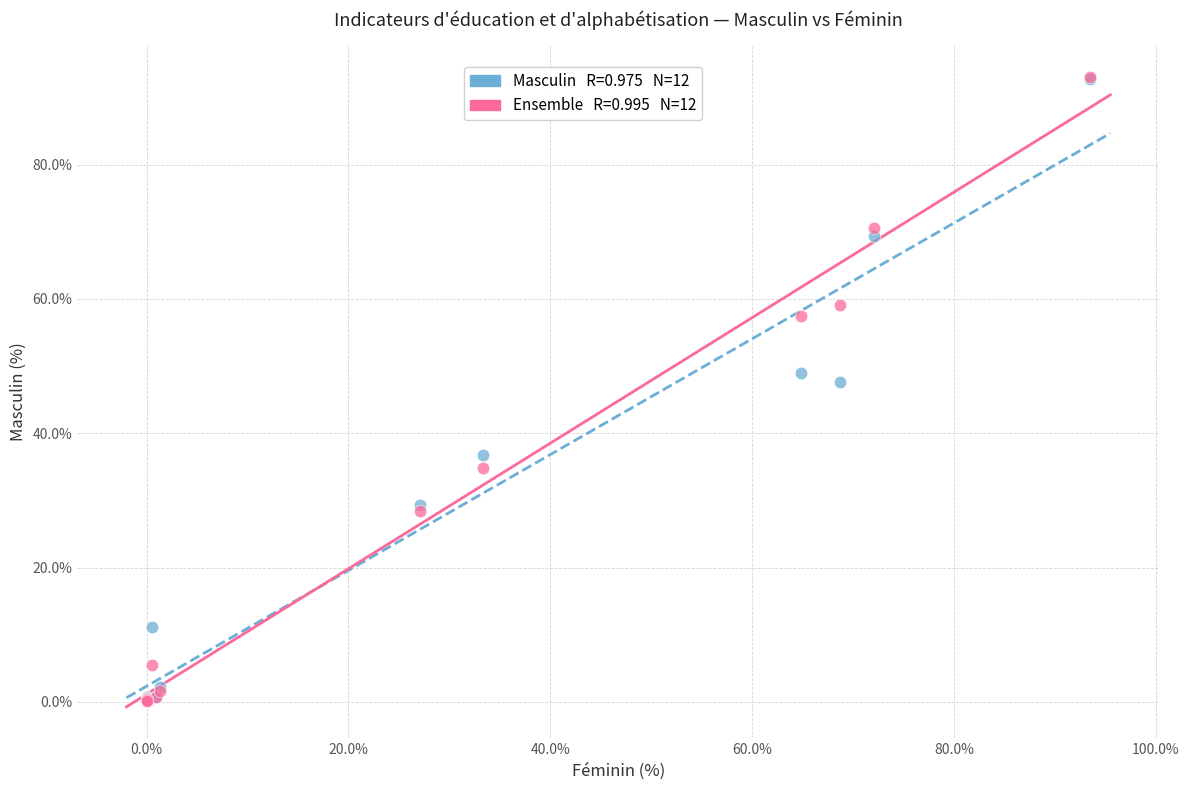

Across all series, what Y value is closest to 46?

47.7